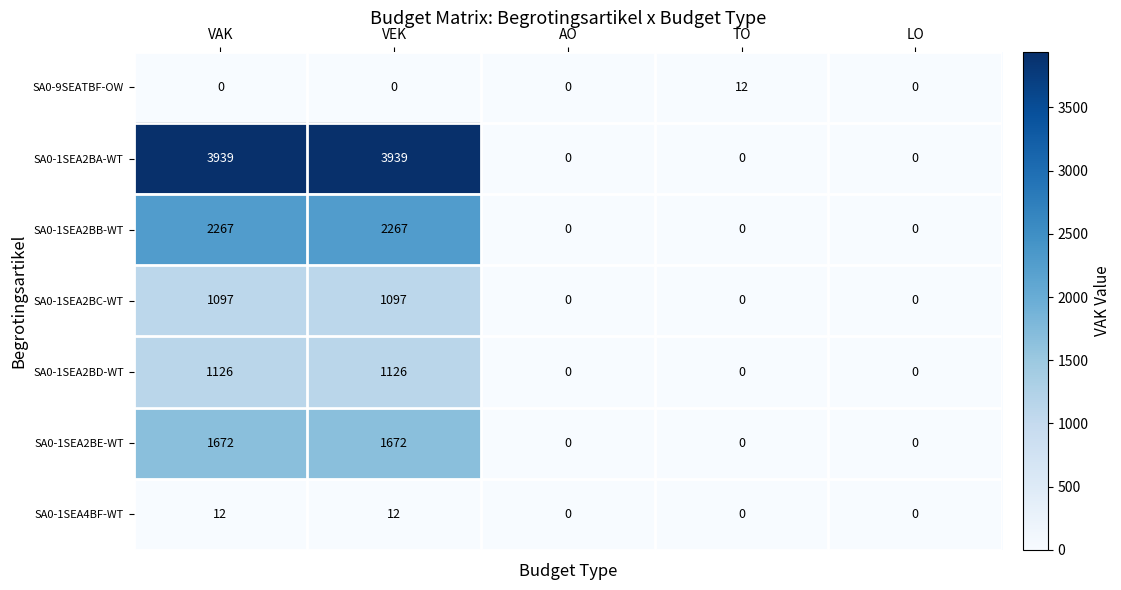

What is the difference between the maximum and minimum values in the SA0-1SEA2BB-WT series?

2267